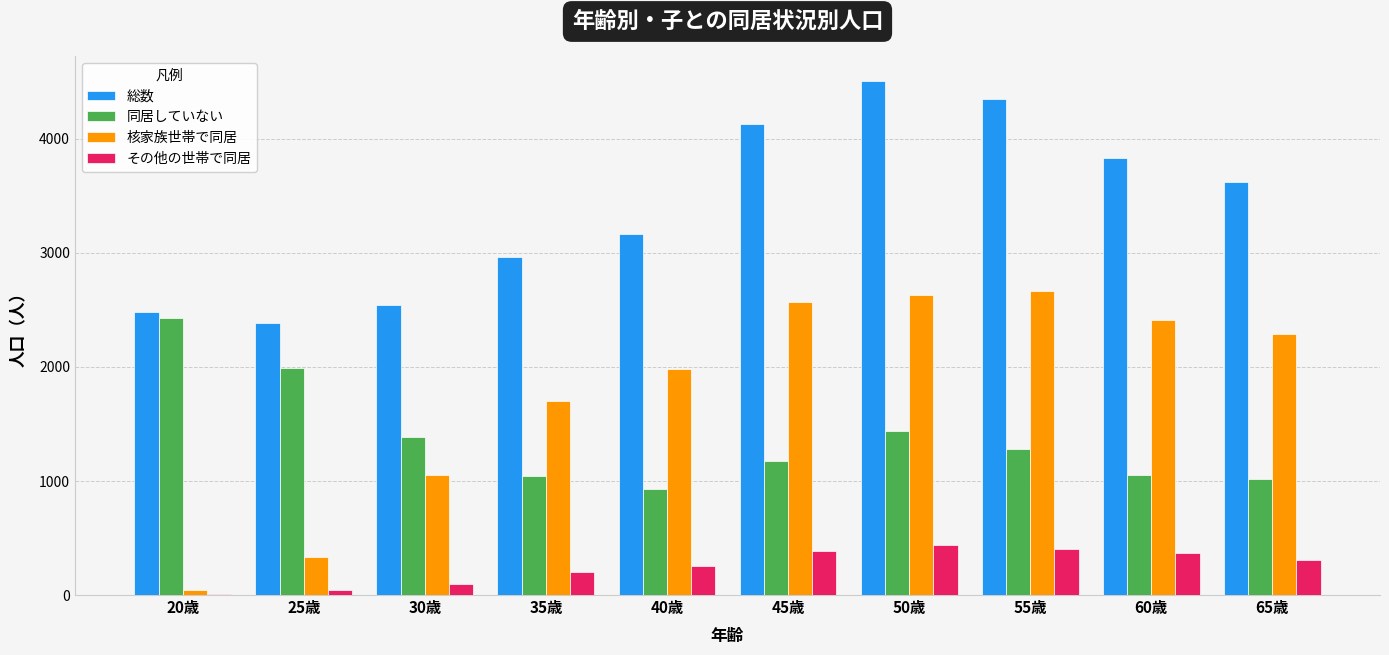

What is the sum of all 同居していない values?

13746